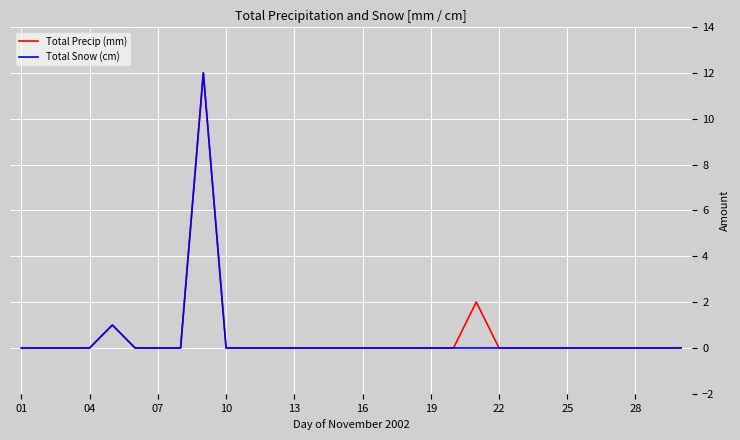

What is the highest value of the Total Snow (cm) series?

12